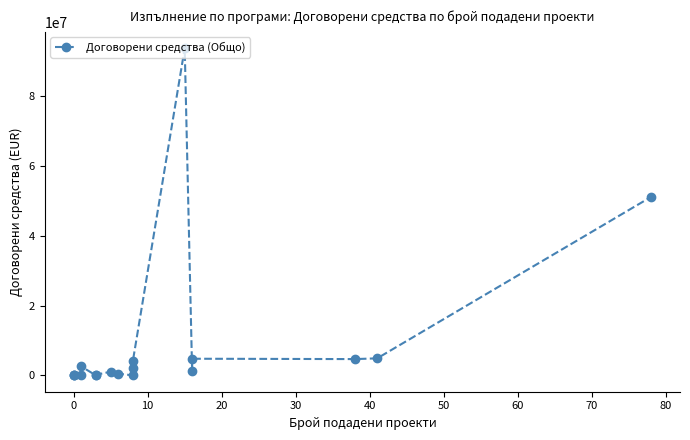

What is the greatest value displayed?

93721591.3